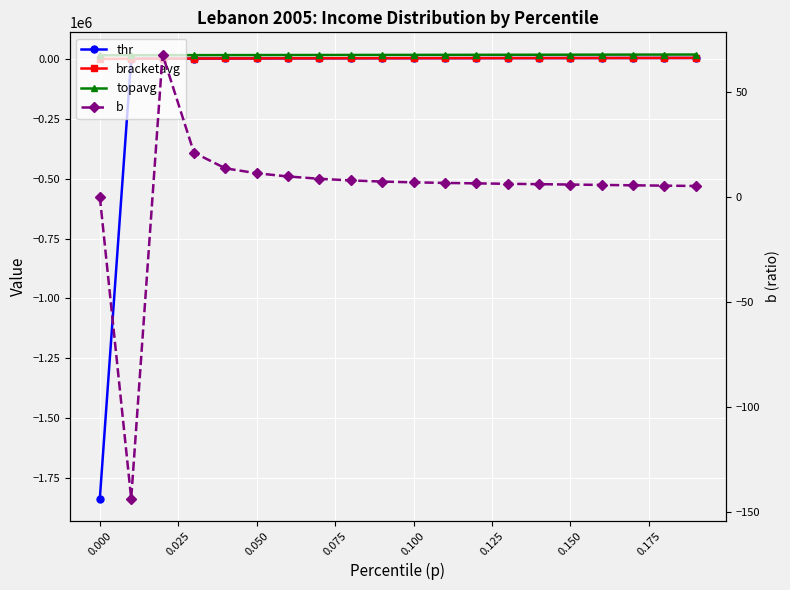

What is the average value of the topavg series?

16053.9